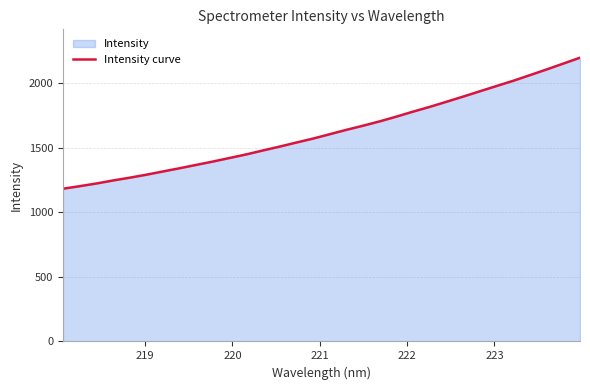

What is the minimum value shown in the chart?

1183.2